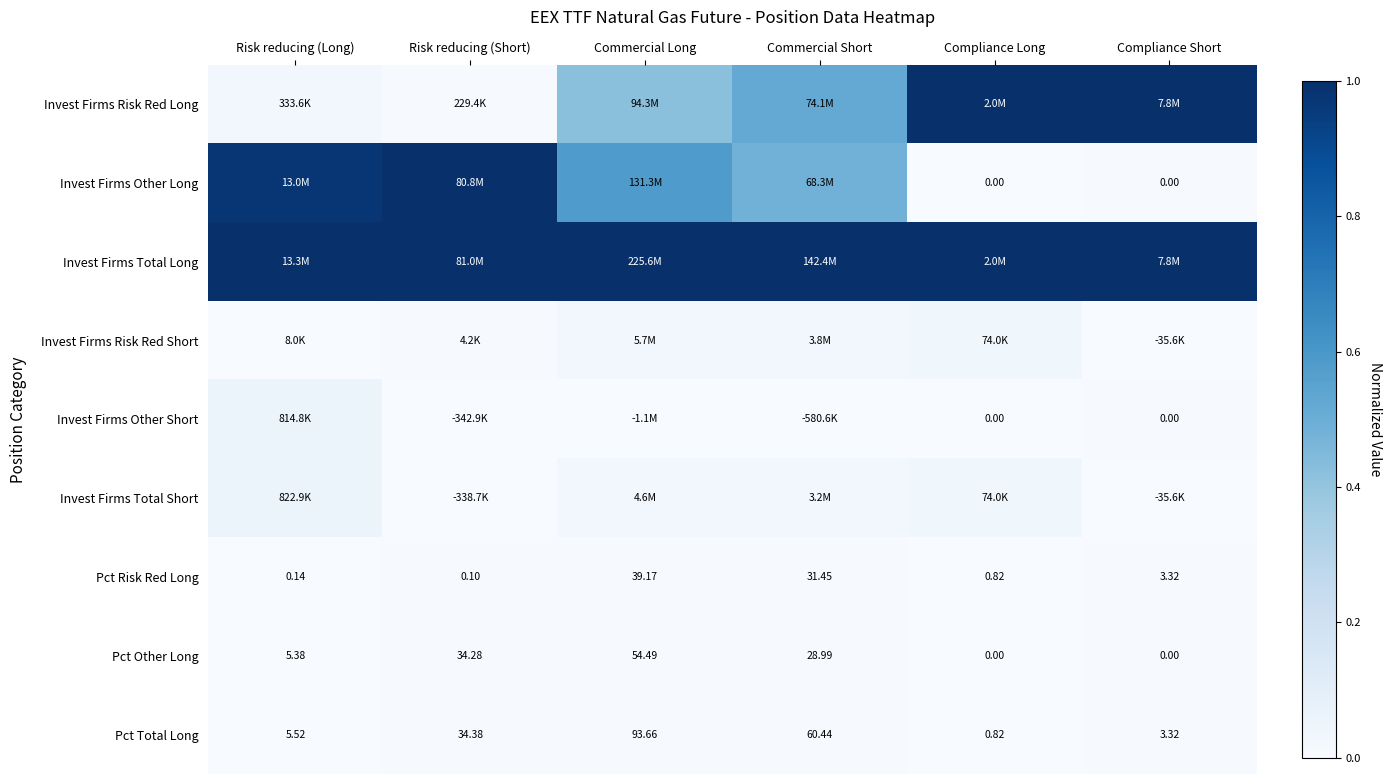

List the labels in order of Pct Total Long value, smallest first.

Compliance Long, Compliance Short, Risk reducing (Long), Risk reducing (Short), Commercial Short, Commercial Long